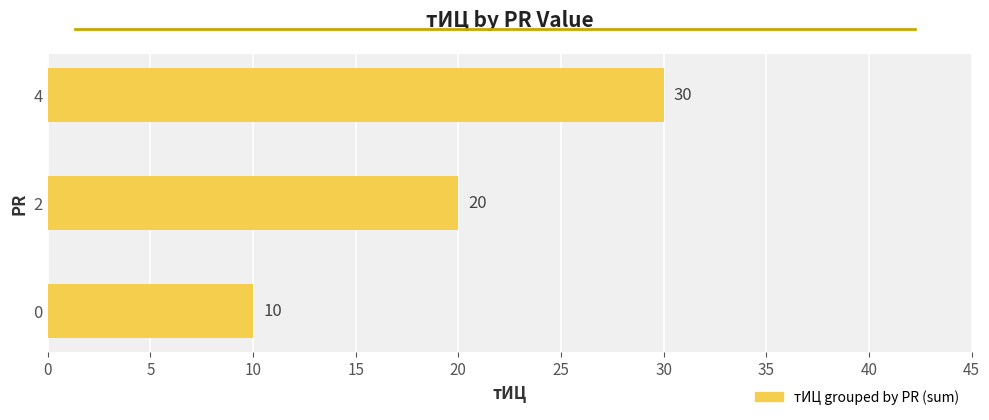

How many categories are shown in the chart?

3